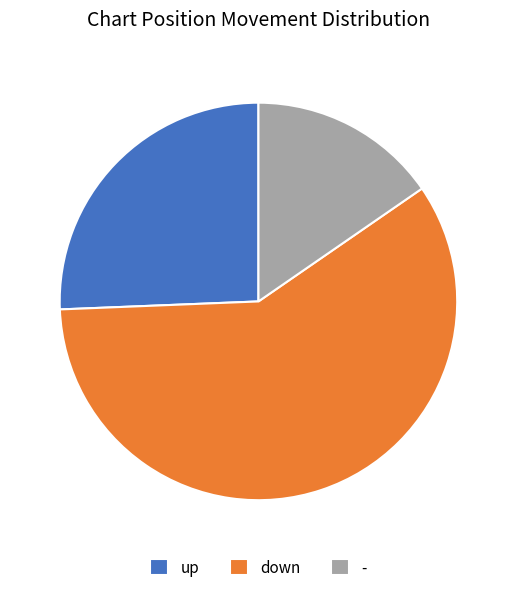

Which slice is the largest?

down